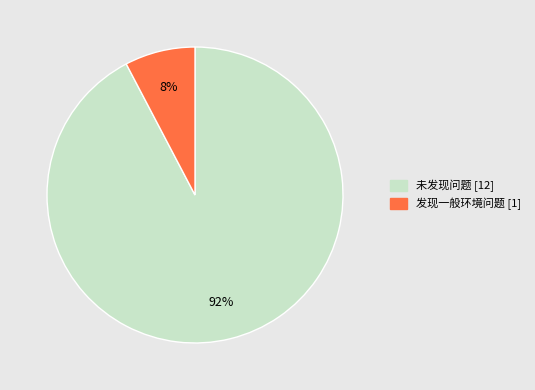

How many segments does this pie chart have?

2